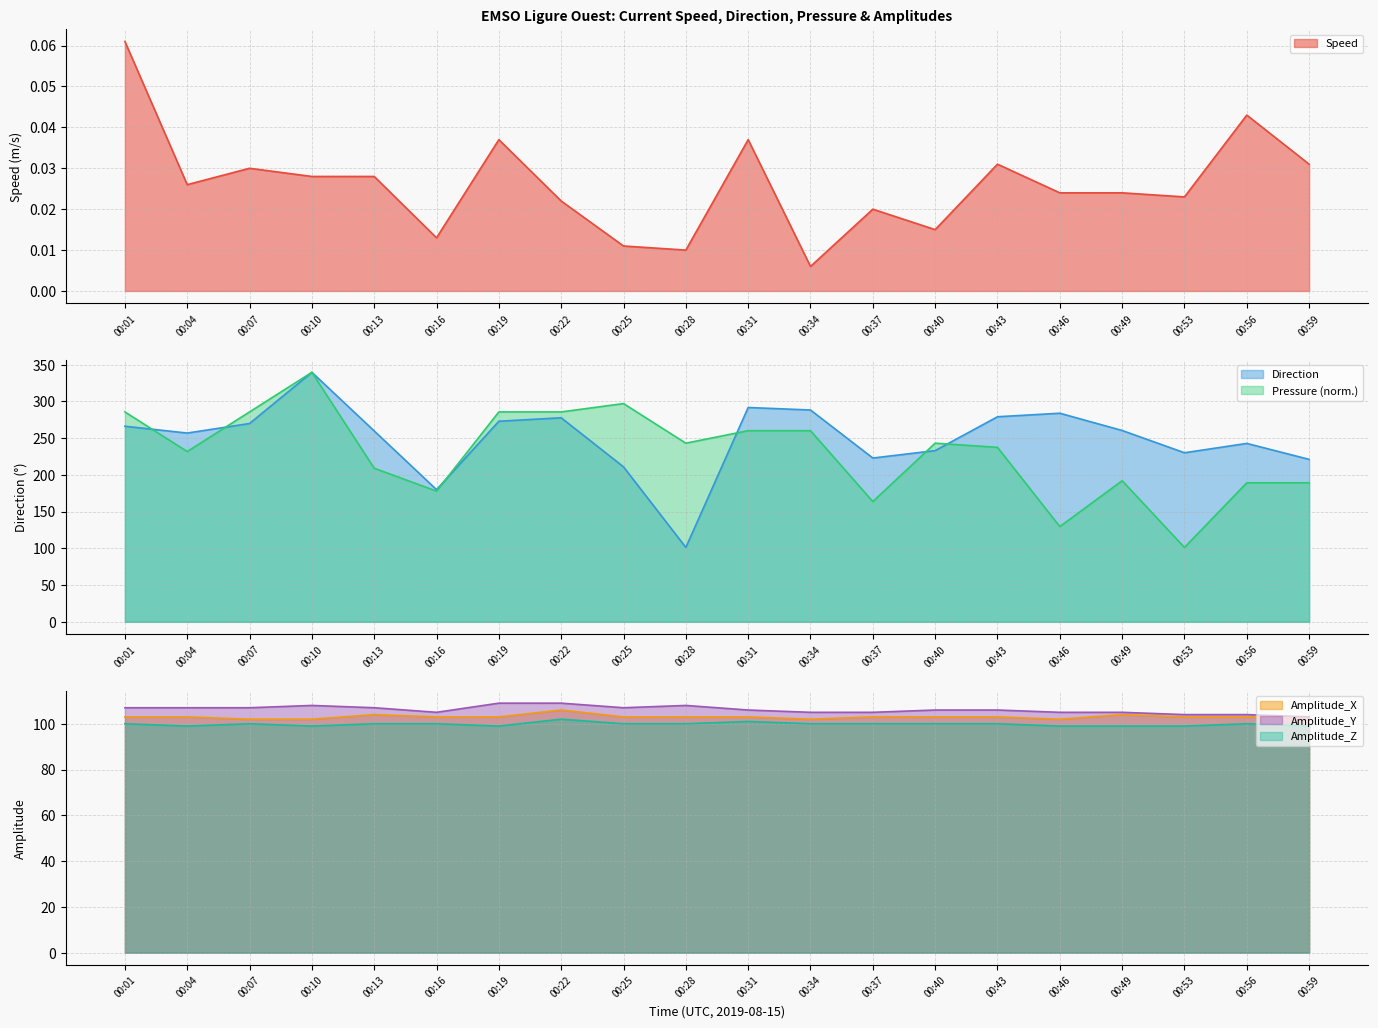

Which series has the largest range (max minus min)?

Direction